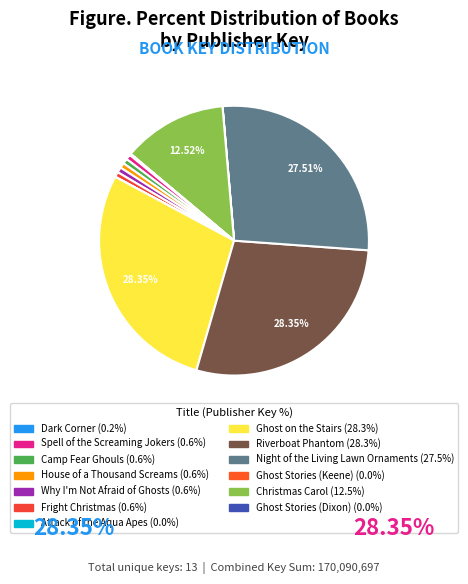

Does Spell of the Screaming Jokers account for over 50% of the chart?

No